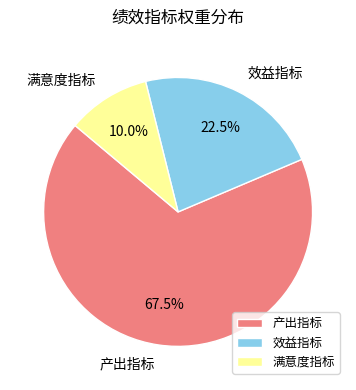

Do 满意度指标 and 效益指标 together represent more than half of the pie?

No